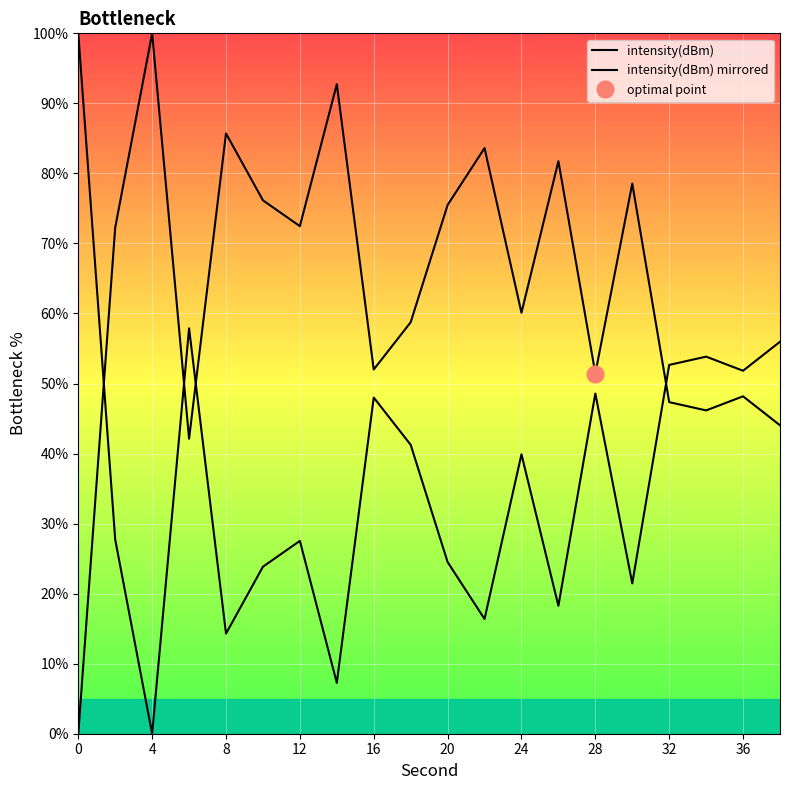

What are all the series names shown in the legend?

intensity(dBm), intensity(dBm) mirrored